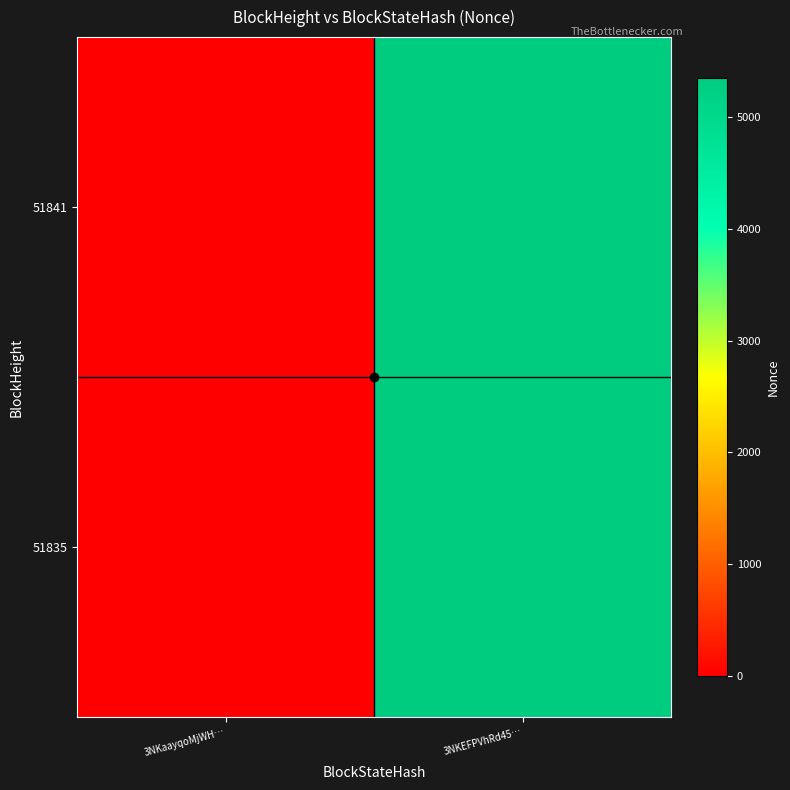

Reading left to right, extract all data points from this chart.

51841: 3NKaayqoMjWH…=0	3NKEFPVhRd45…=5352
51835: 3NKaayqoMjWH…=0	3NKEFPVhRd45…=5352